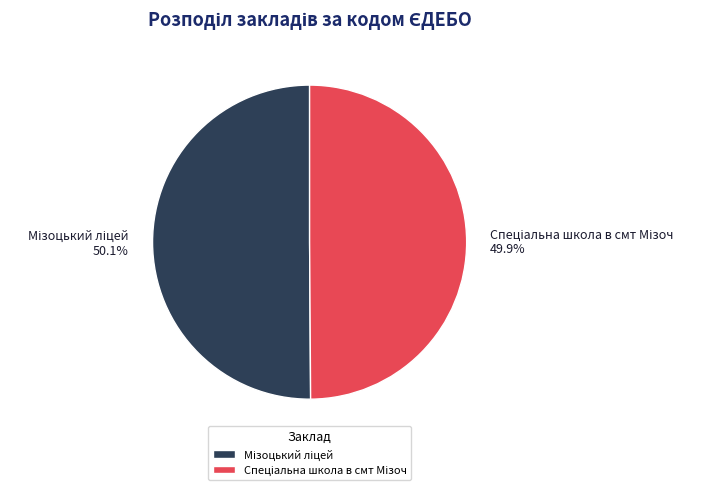

Is there any slice that represents more than half of the pie?

Yes